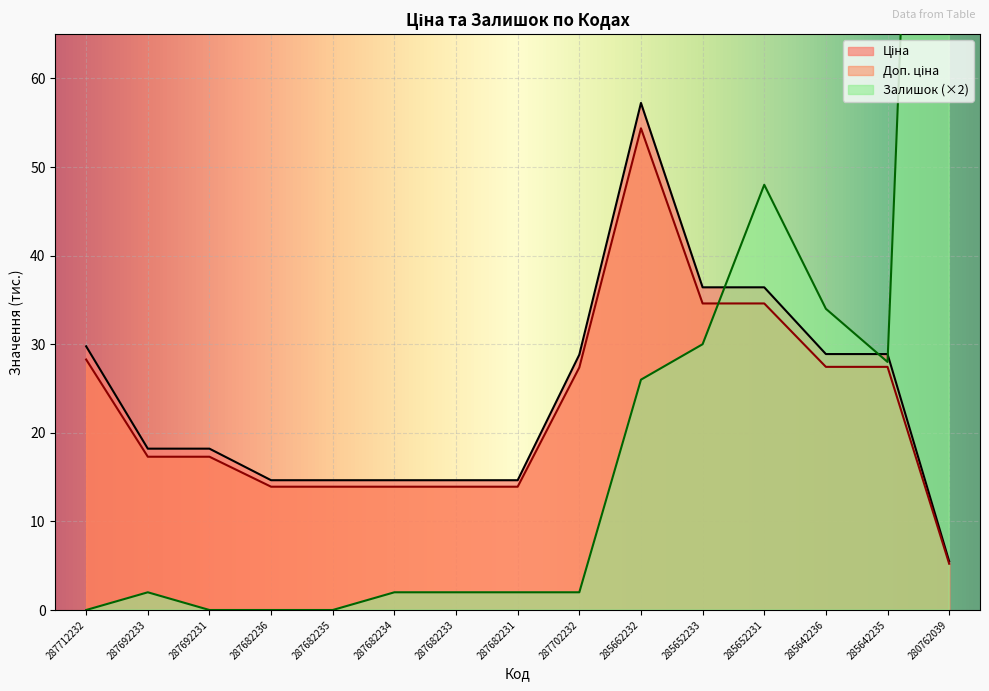

True or false: Доп. ціна has more than 1 interior local peaks.

False